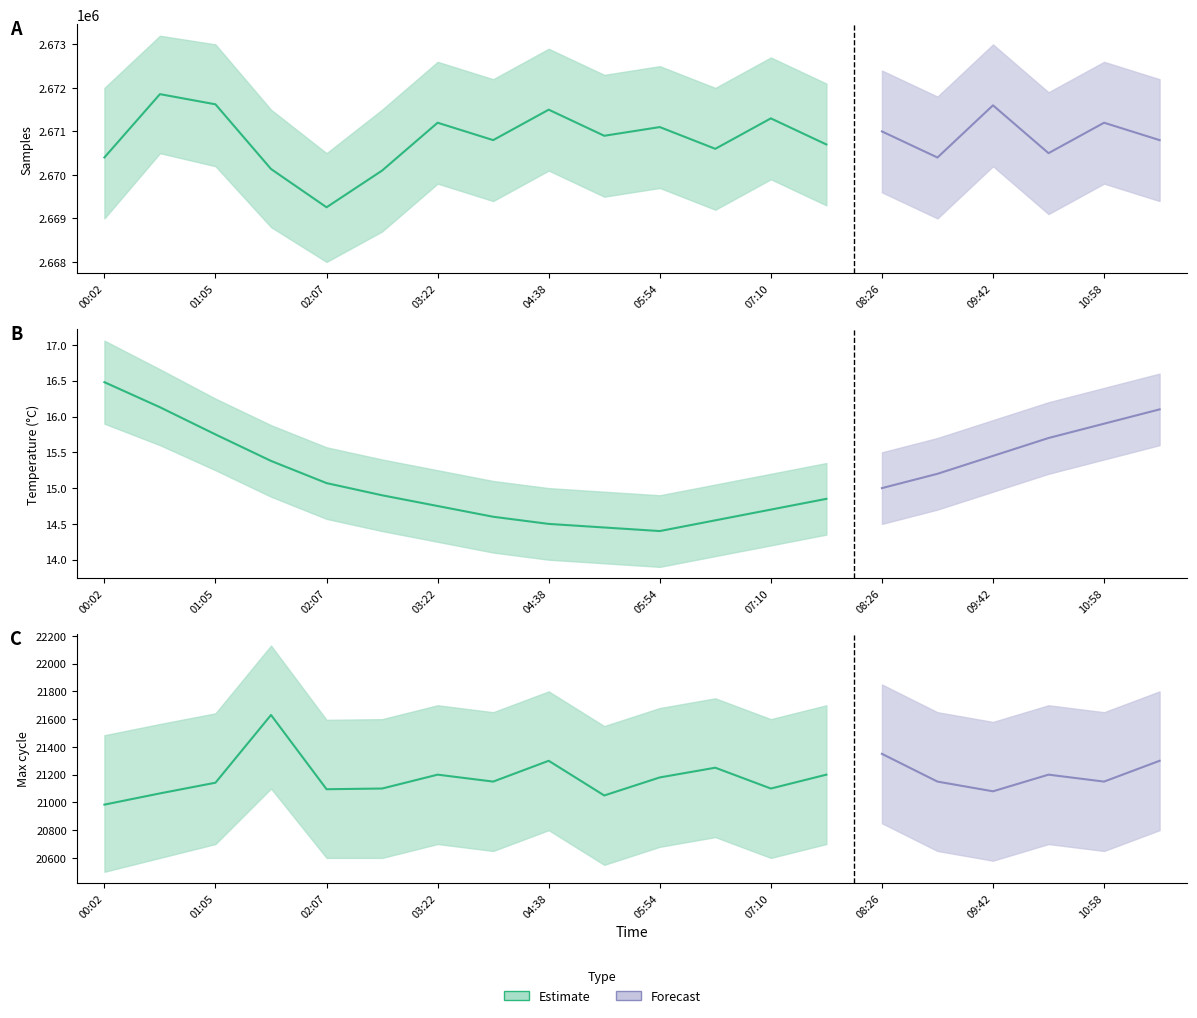

Which series has the largest total across all categories?

Samples